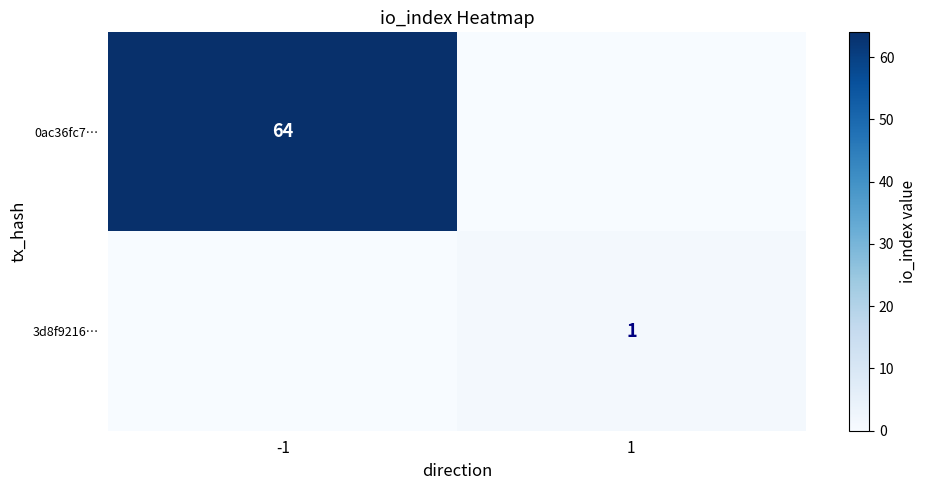

The value of 0ac36fc7… at -1 is 64. True or false?

True